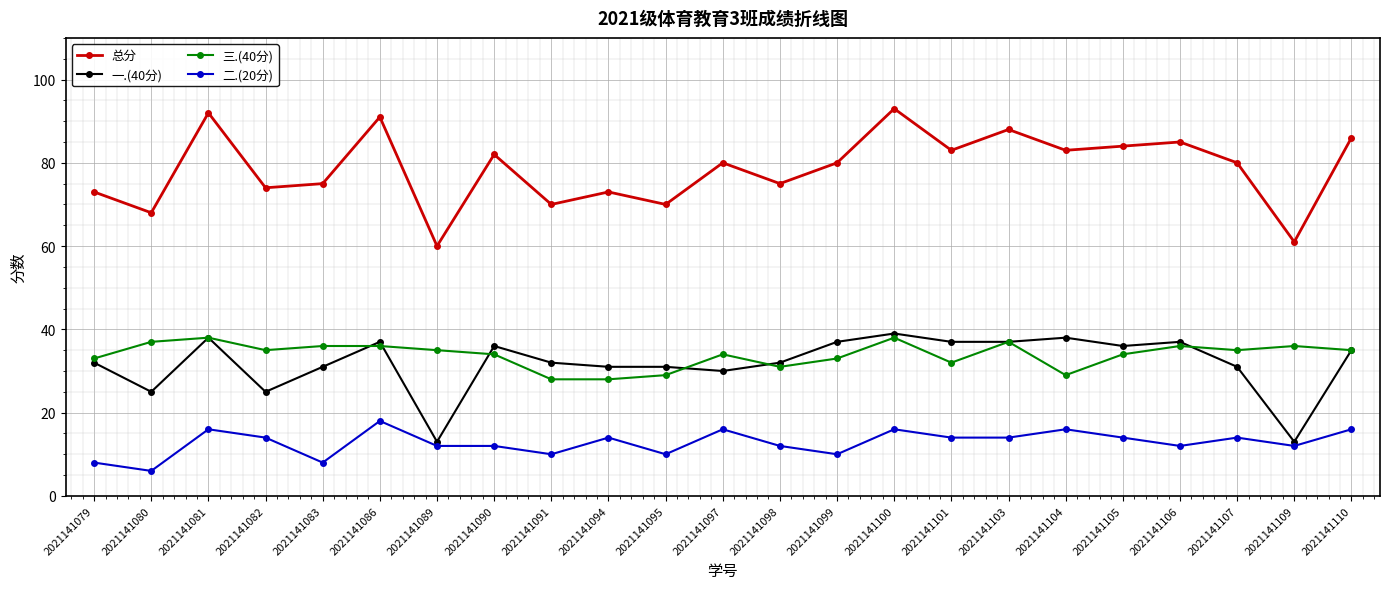

What is the sum of all 总分 values?

1806